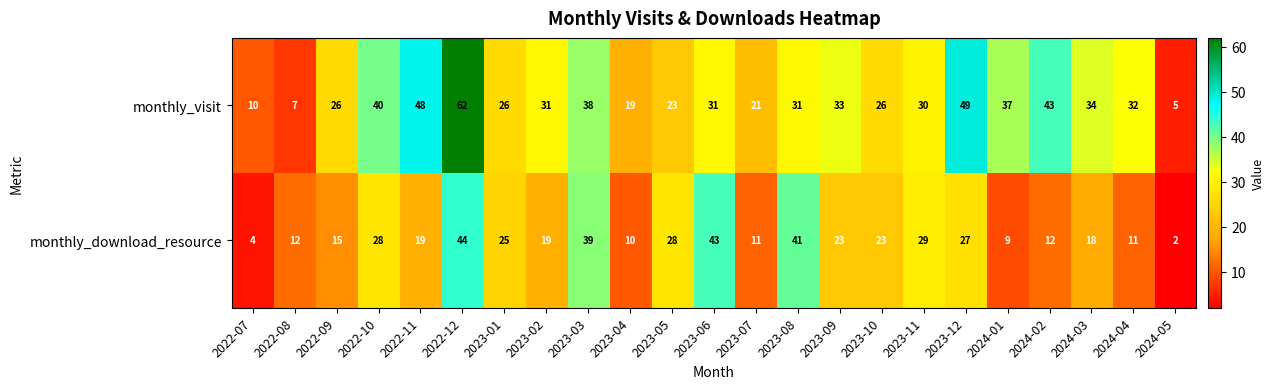

Which series has the largest total across all categories?

monthly_visit